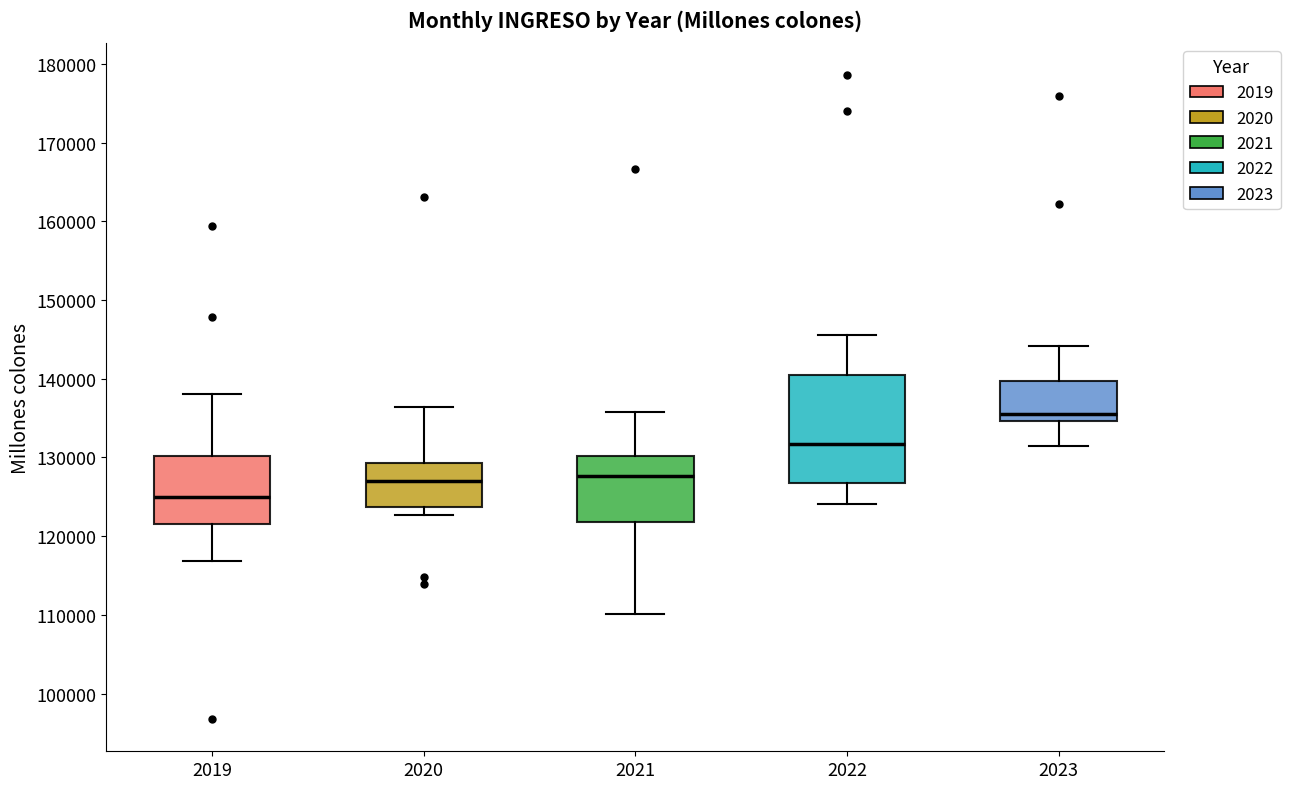

Which box has the lowest median line?

2019